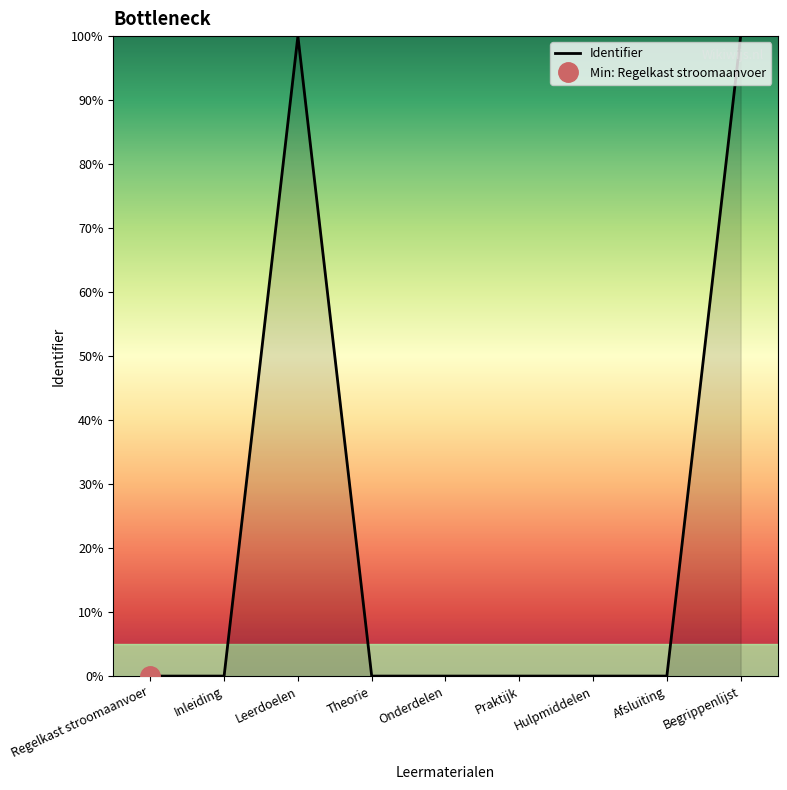

Where is the data nearest to the value 50?

Afsluiting